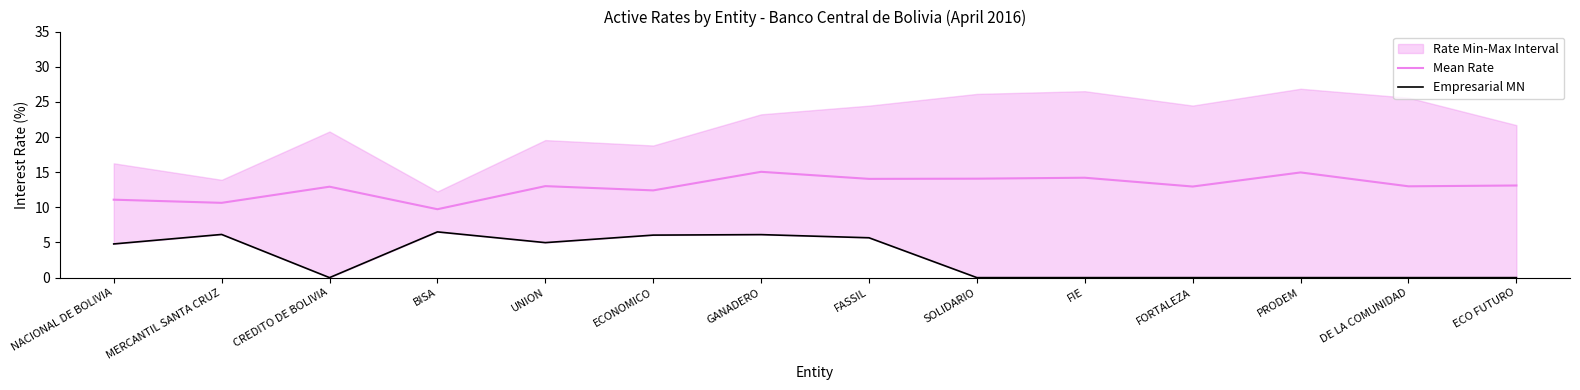

Which series has the largest total across all categories?

Mean Rate